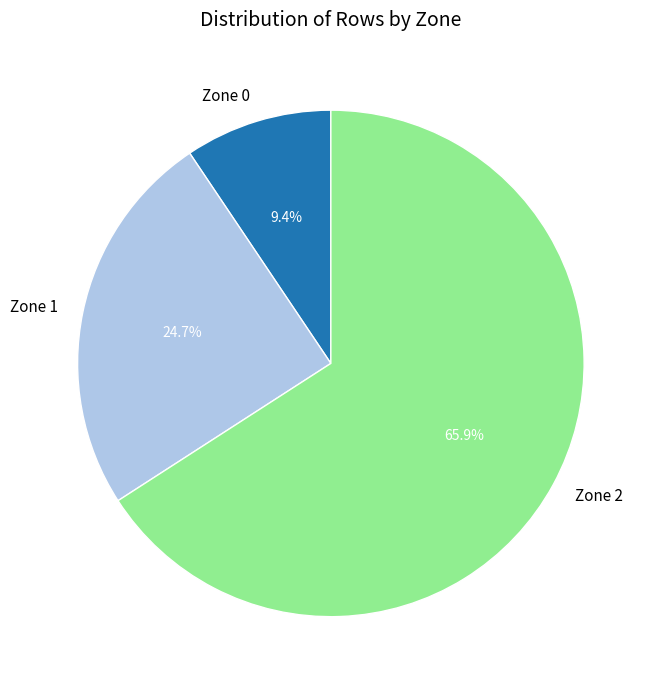

What percentage is NOT represented by Zone 2?

34.1%